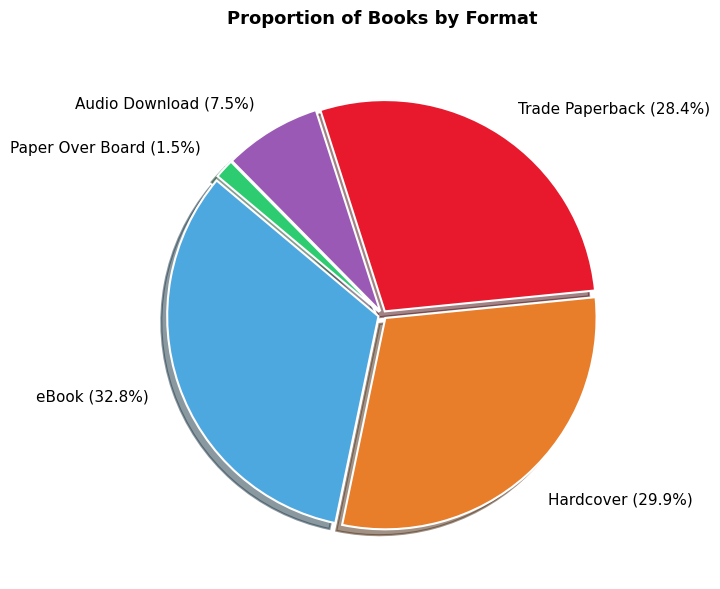

Is there any slice that represents more than half of the pie?

No